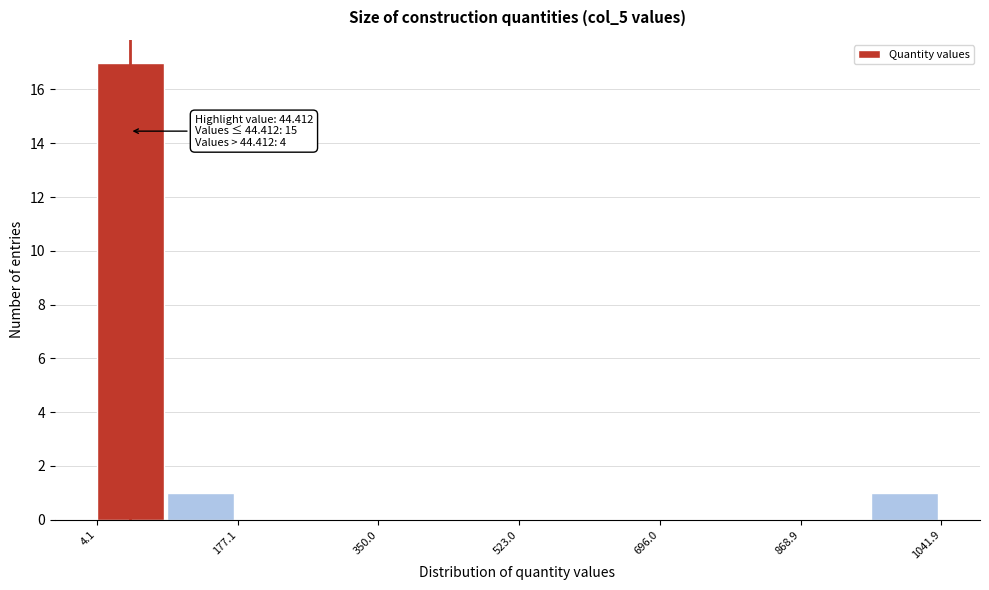

Over which range of the x-axis is the bar tallest?

0 to 100